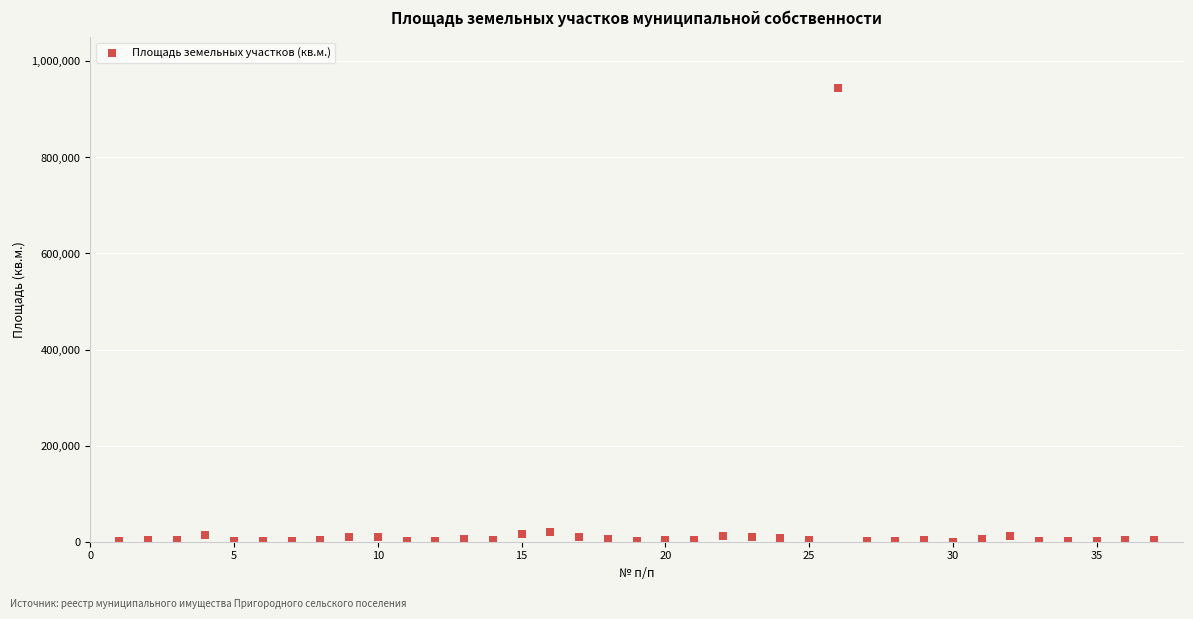

What is the range of X values (max minus min)?

36